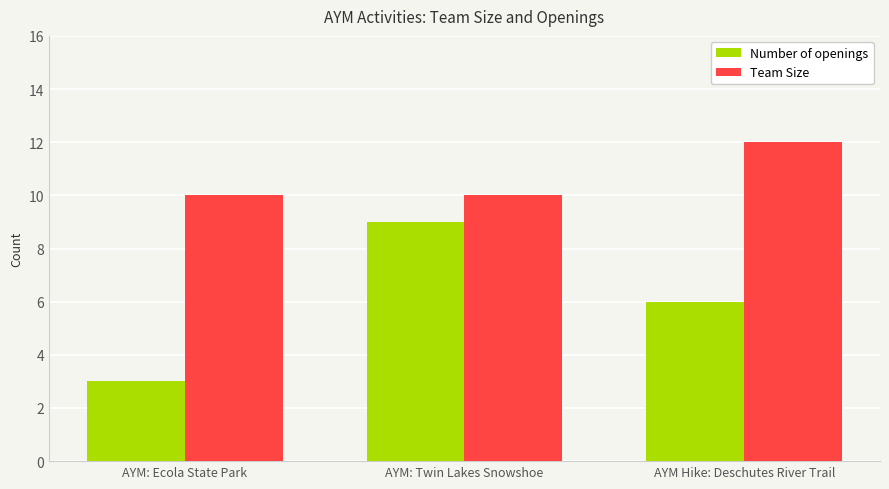

What is the average value of the Number of openings series?

6